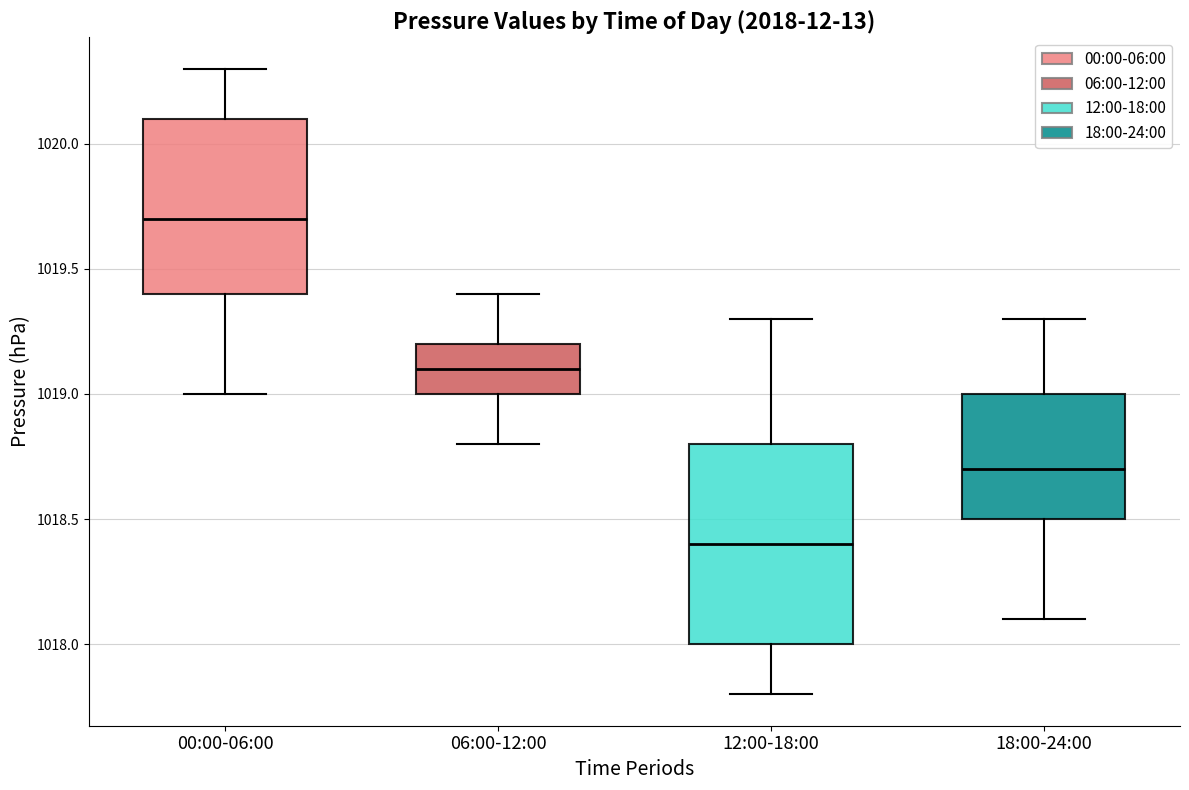

Which box's median line is the highest?

00:00-06:00